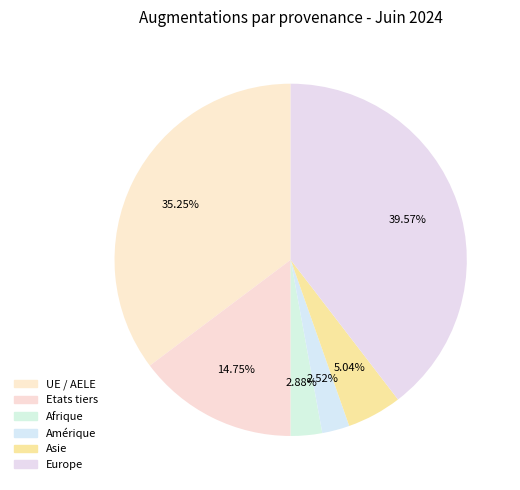

What is the change in value from UE / AELE to Amérique?

-91